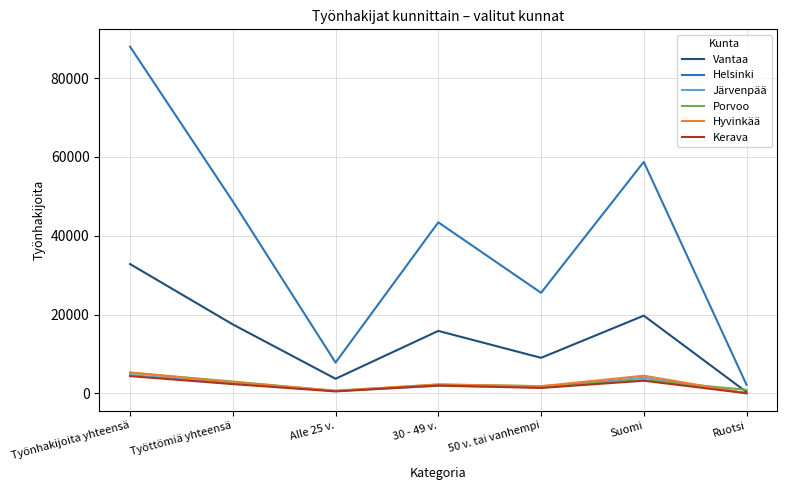

Which category has the highest value across all series?

Työnhakijoita yhteensä